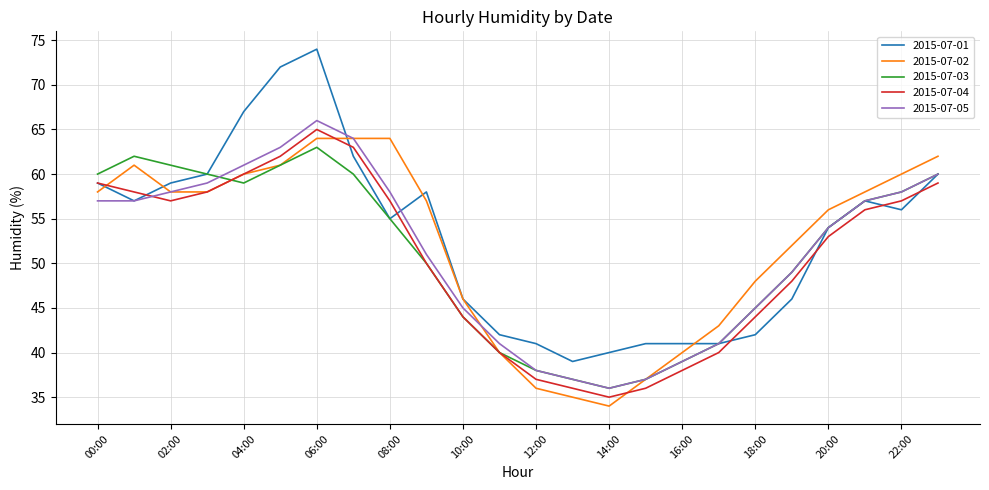

Which series has the largest range (max minus min)?

2015-07-01